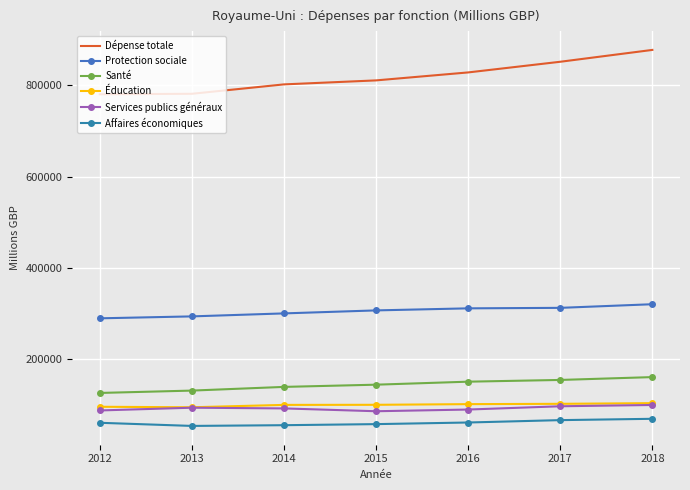

What is the highest value of the Services publics généraux series?

99782